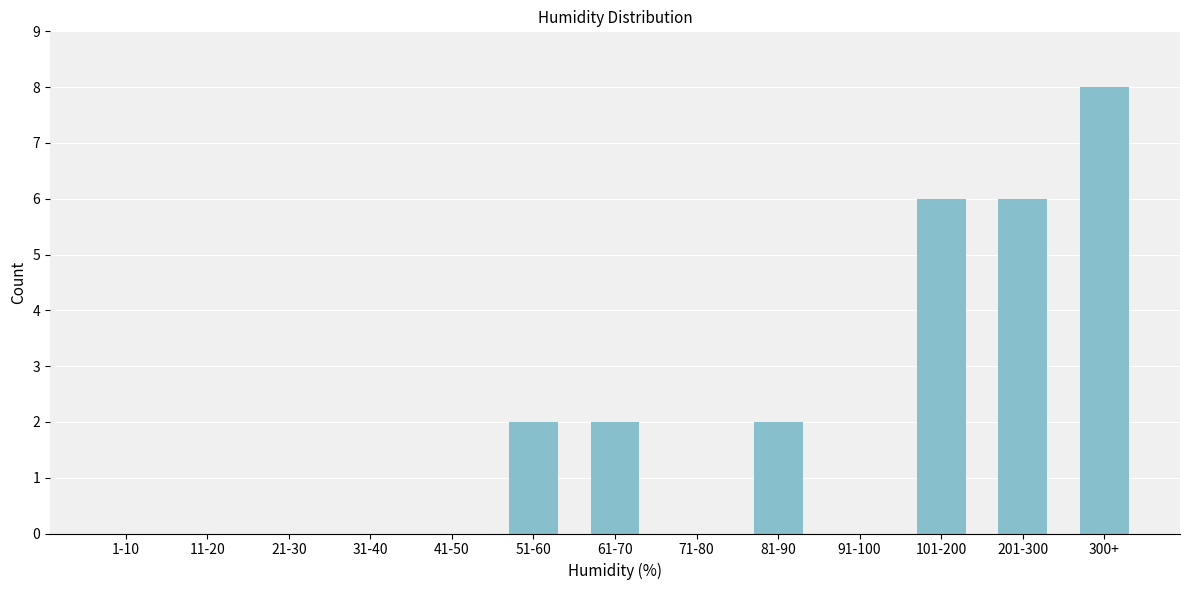

At which category does the chart reach its peak across all series?

300+